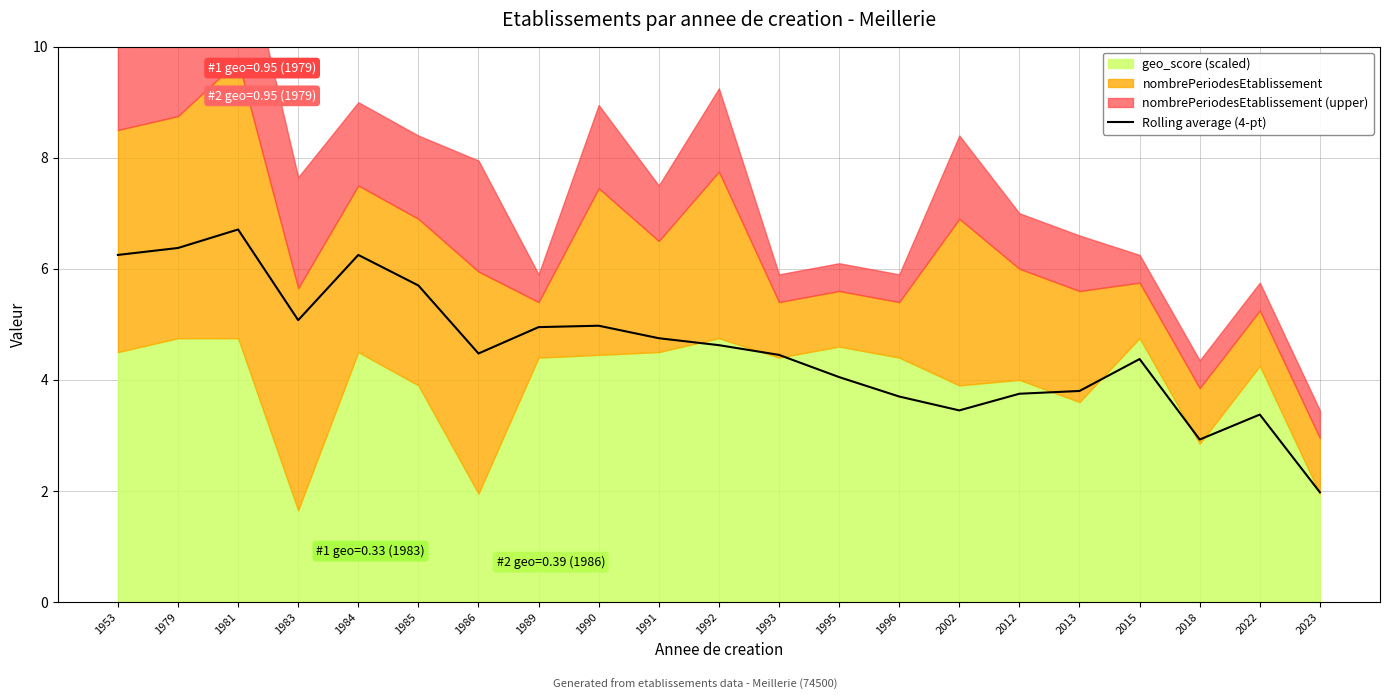

What is the minimum value for Rolling average (4-pt)?

2.0